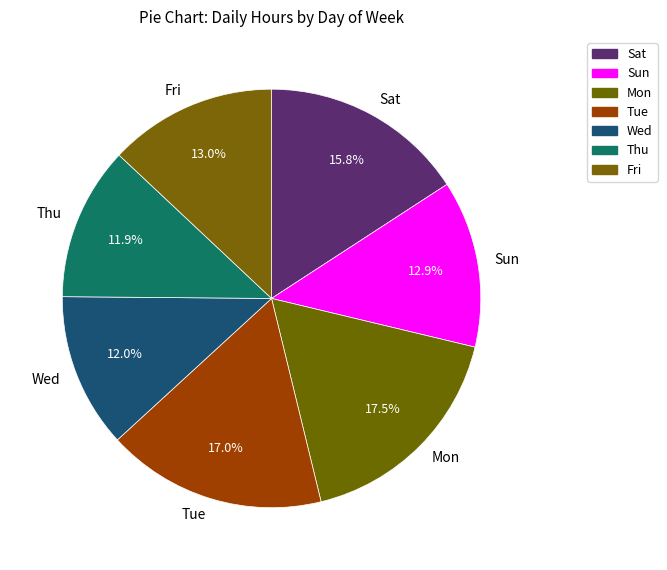

What percentage is the Wed slice, to the nearest percent?

12%